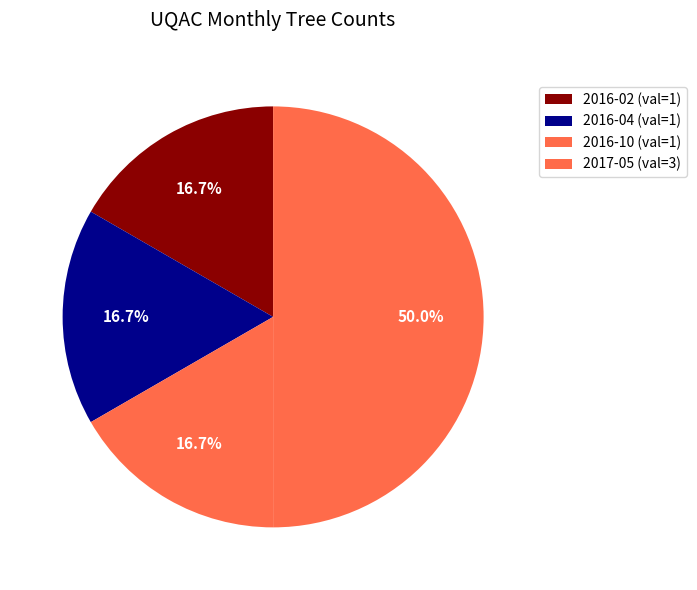

Rank the categories by value from highest to lowest.

2017-05, 2016-02, 2016-04, 2016-10